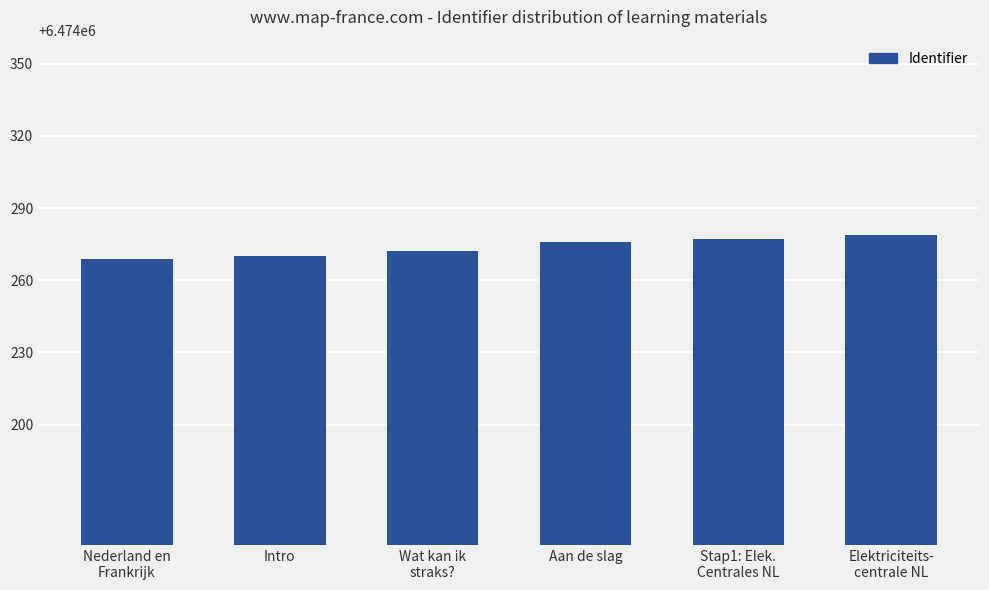

Is it true that the value at Intro is 6474270?

True